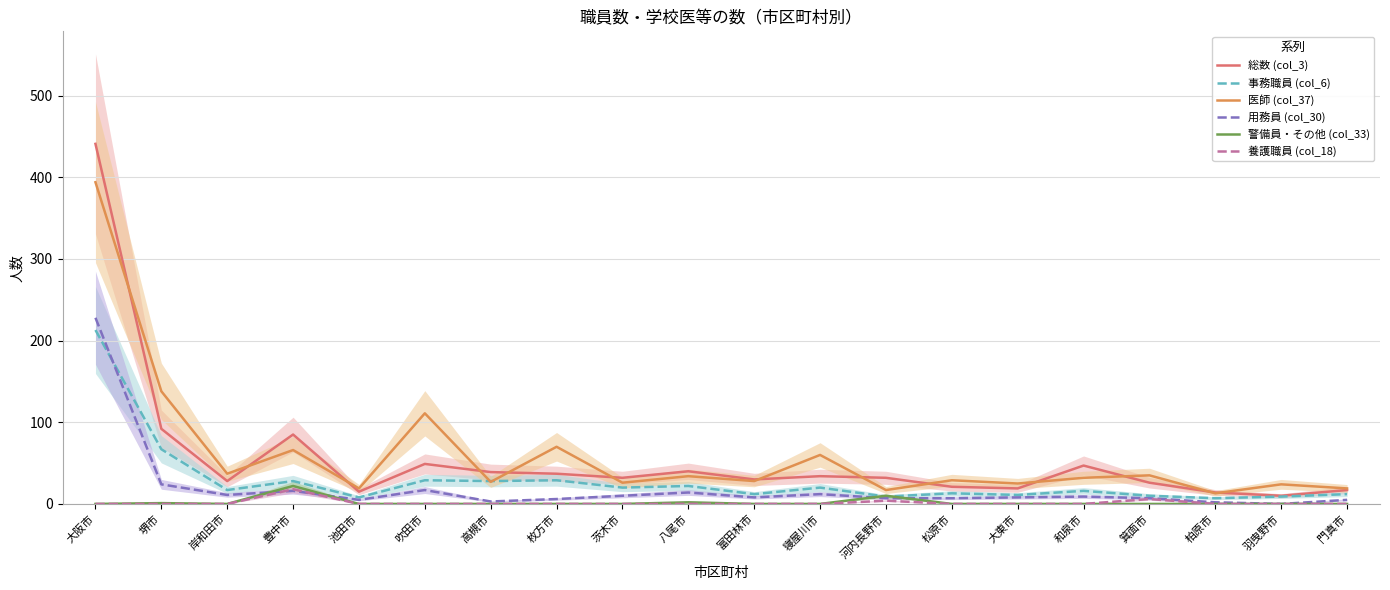

Is the value of 総数 (col_3) at 松原市 greater than the value of 養護職員 (col_18) at 和泉市?

Yes